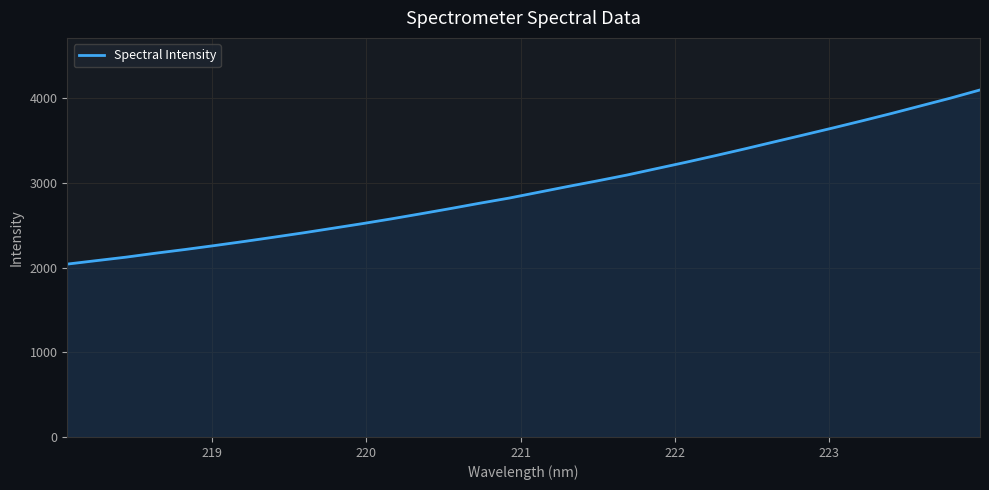

What is the difference between the maximum and minimum values?

2057.4